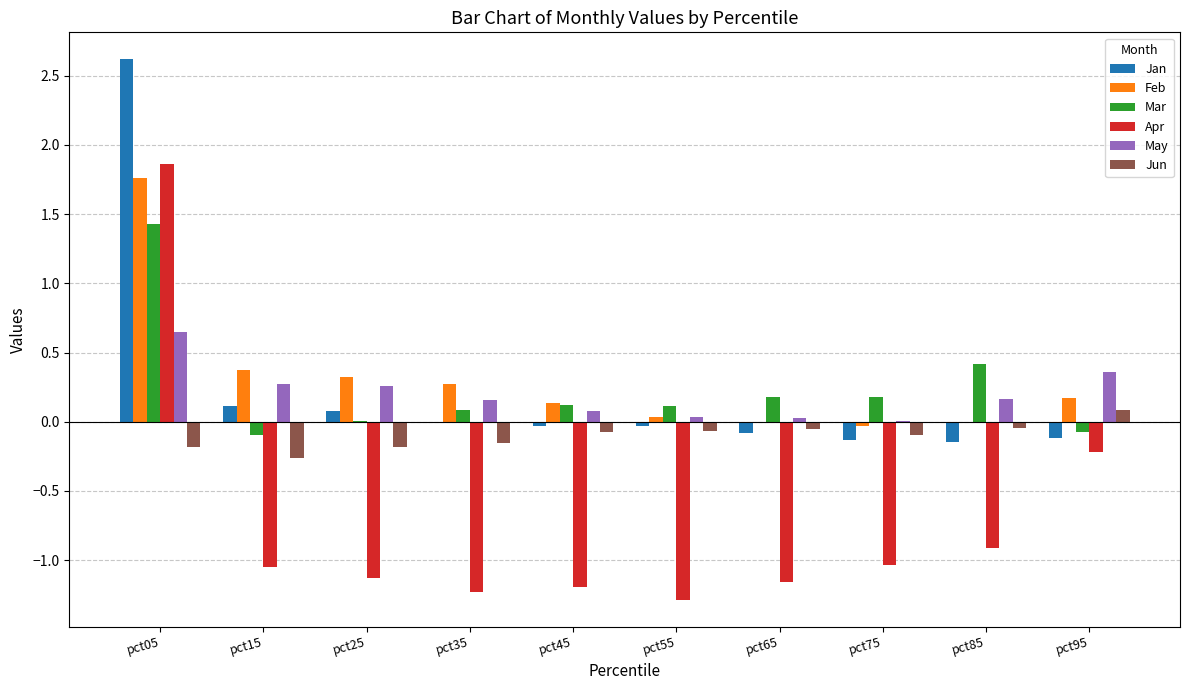

The Mar series shows 0.4 at pct85. True or false?

True